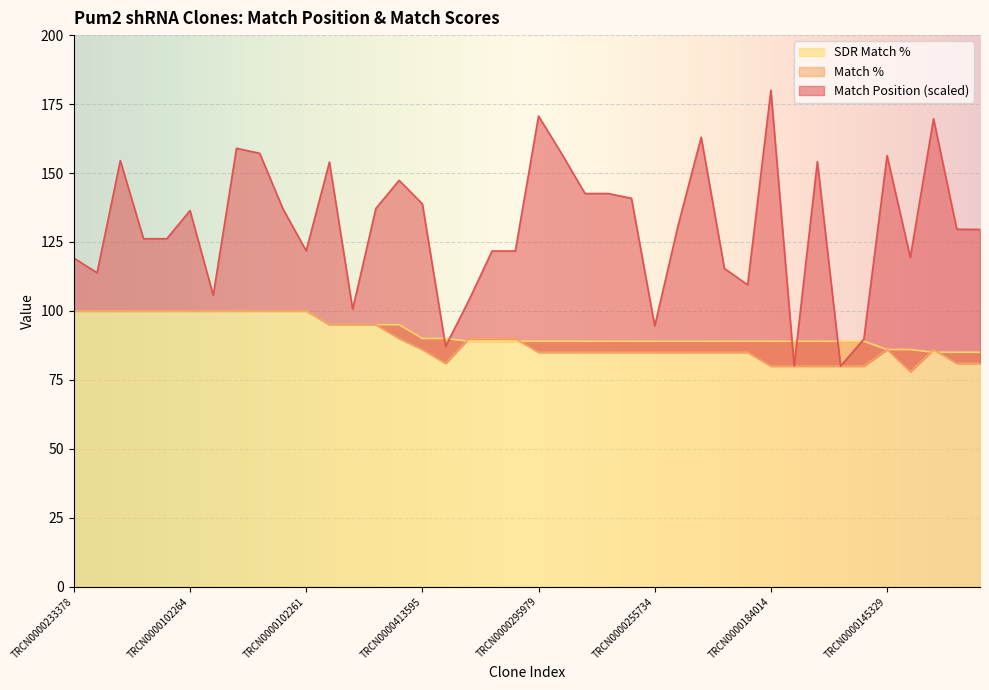

What is the difference between the highest and lowest values at TRCN0000159581?

8